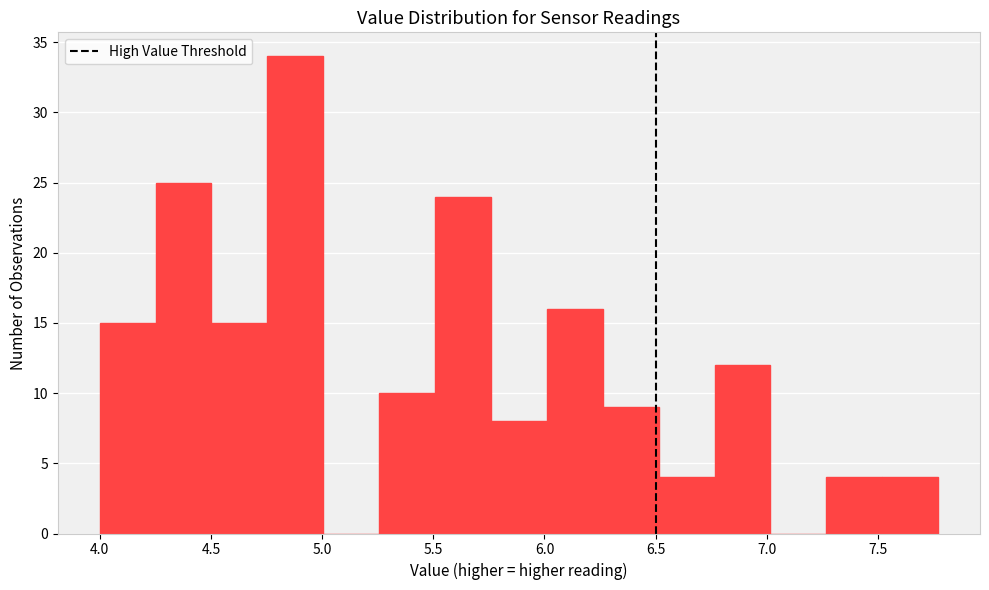

Reading left to right, transcribe this chart: for each bar, give the range it covers on the x-axis and its height. Neither the bar edges nor the heights are printed on the chart, so give them approximately, as read against the axes.

4.00 to 4.25: 15
4.25 to 4.50: 25
4.50 to 4.75: 15
4.75 to 5.00: 34
5.00 to 5.25: 0
5.25 to 5.50: 10
5.50 to 5.75: 24
5.75 to 6.00: 8
6.00 to 6.25: 16
6.25 to 6.50: 9
6.50 to 6.75: 4
6.75 to 7.00: 12
7.00 to 7.25: 0
7.25 to 7.50: 4
7.50 to 7.75: 4